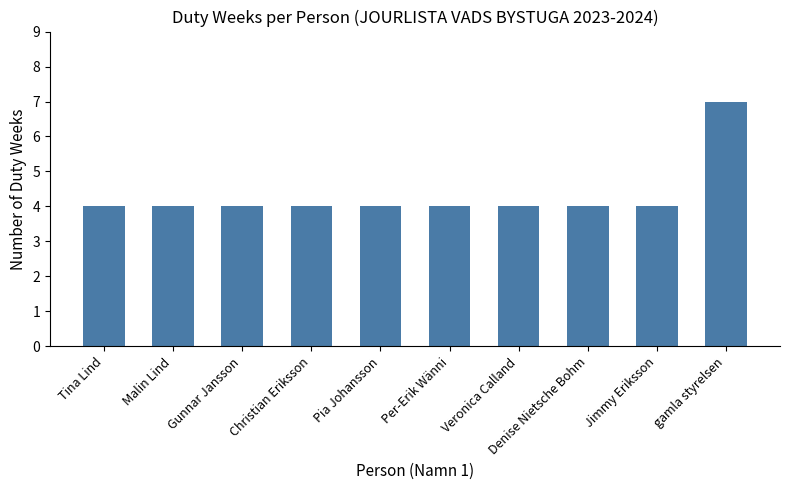

What is the difference between the maximum and minimum values?

3